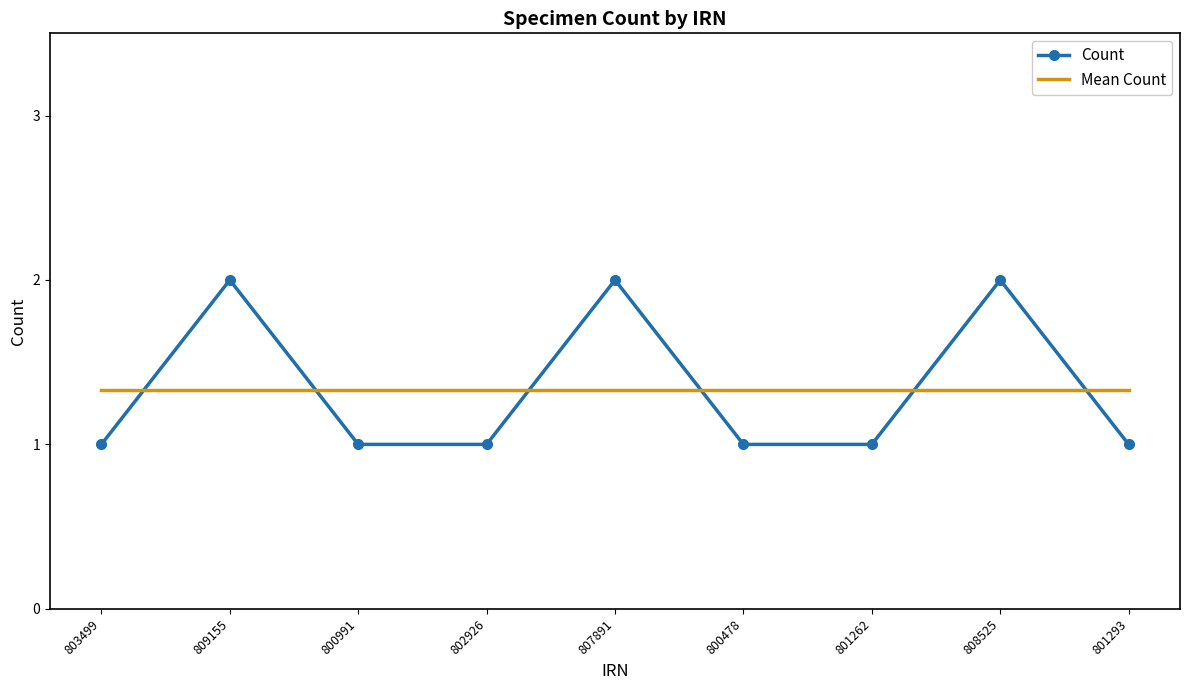

What is the sum of the Count values at 800991 and 803499?

2.0